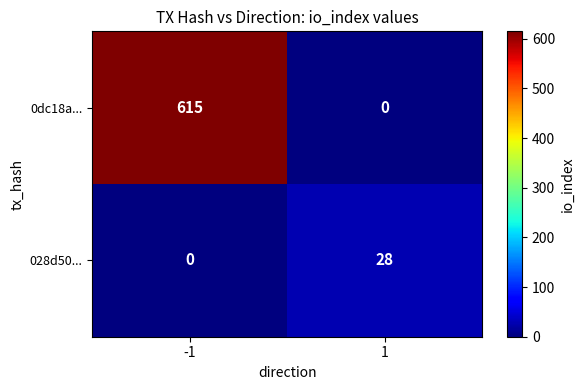

Rank the series by their average value, from highest to lowest.

0dc18a..., 028d50...